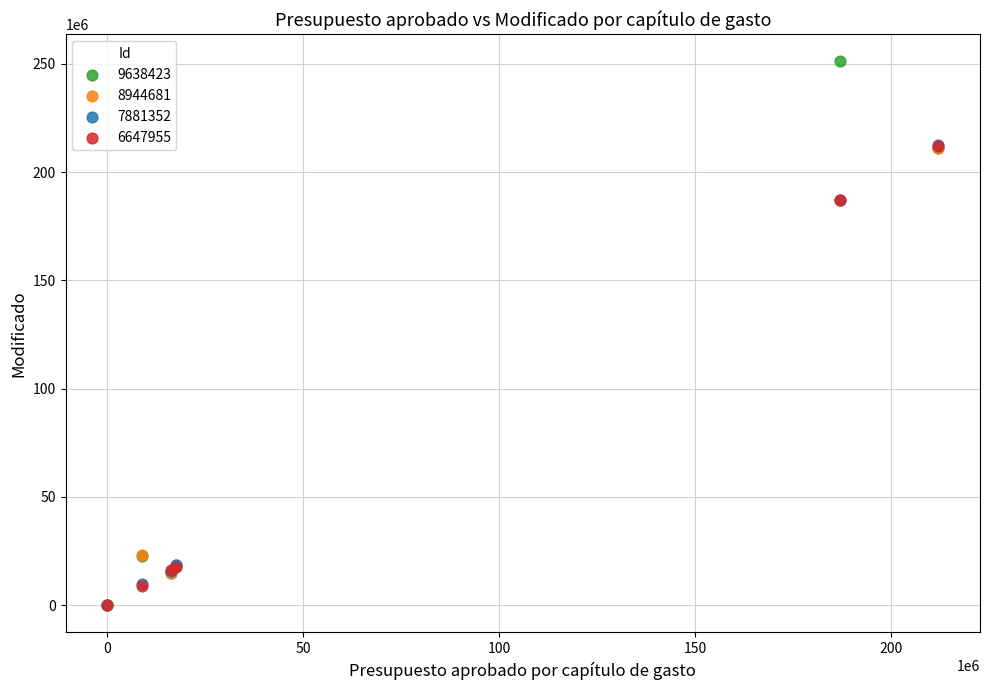

What are all the series names shown in the legend?

9638423, 8944681, 7881352, 6647955